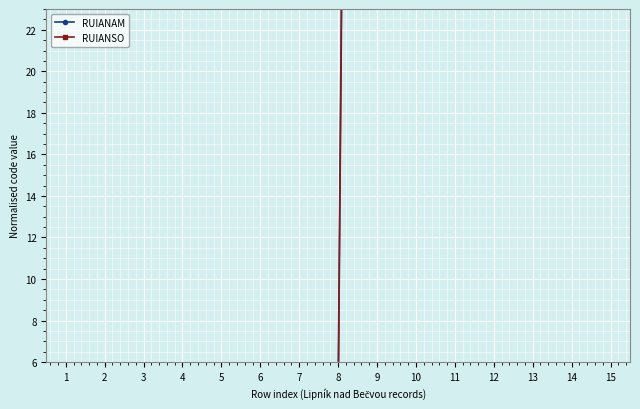

Reading left to right, extract all data points from this chart.

RUIANAM: 4.4	4.4	4.4	4.4	4.5	4.5	4.5	4.5	229.9	229.9	229.9	229.9	229.9	229.9	229.9
RUIANSO: 3.5	3.5	3.5	3.5	3.6	3.6	3.6	3.6	222.6	222.6	222.6	222.6	222.6	222.6	222.6